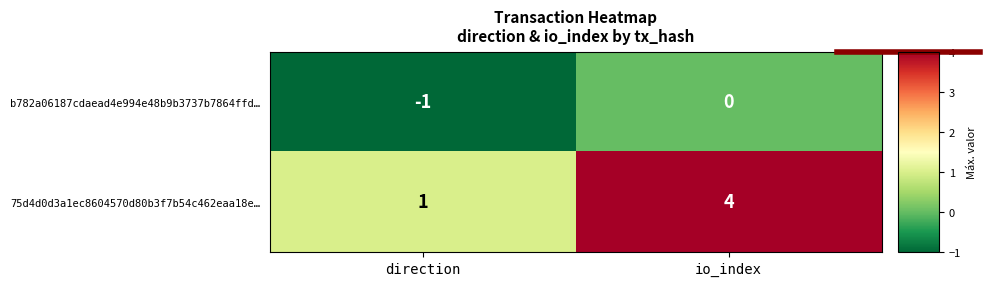

Reading left to right, extract all data points from this chart.

b782a06187cdaead4e994e48b9b3737b7864ffd…: -1	0
75d4d0d3a1ec8604570d80b3f7b54c462eaa18e…: 1	4